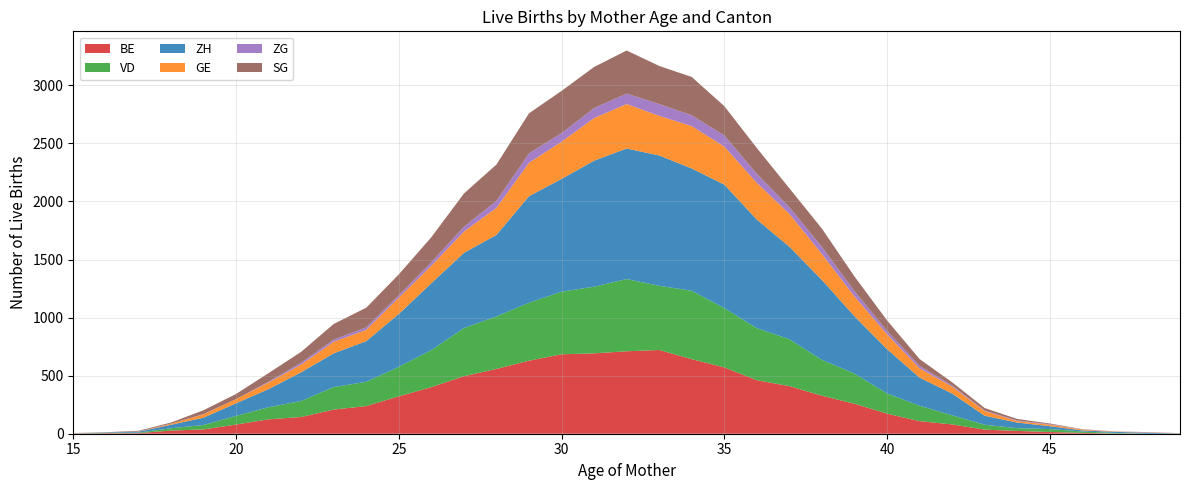

Reading left to right, what are all the values shown in this chart?

BE: 15=0	16=4	17=5	18=27	19=37	20=79	21=124	22=144	23=208	24=238	25=322	26=401	27=495	28=558	29=629	30=684	31=692	32=710	33=721	34=642	35=571	36=461	37=410	38=327	39=258	40=173	41=108	42=80	43=35	44=24	45=15	46=7	47=2	48=0	49=0
VD: 15=0	16=4	17=4	18=20	19=38	20=75	21=104	22=138	23=194	24=209	25=254	26=319	27=415	28=452	29=499	30=539	31=574	32=622	33=553	34=589	35=511	36=448	37=404	38=309	39=260	40=174	41=133	42=79	43=42	44=24	45=25	46=12	47=5	48=0	49=1
ZH: 15=2	16=3	17=8	18=30	19=63	20=108	21=156	22=247	23=290	24=350	25=455	26=576	27=647	28=702	29=917	30=971	31=1085	32=1124	33=1122	34=1053	35=1063	36=935	37=796	38=688	39=493	40=381	41=242	42=187	43=78	44=48	45=25	46=9	47=9	48=8	49=2
GE: 15=2	16=0	17=1	18=9	19=29	20=36	21=57	22=66	23=100	24=97	25=140	26=150	27=183	28=233	29=288	30=320	31=367	32=383	33=341	34=365	35=328	36=316	37=283	38=223	39=171	40=128	41=80	42=60	43=40	44=13	45=13	46=7	47=3	48=2	49=2
ZG: 15=1	16=0	17=1	18=1	19=2	20=0	21=7	22=16	23=19	24=22	25=21	26=30	27=42	28=60	29=81	30=74	31=86	32=90	33=102	34=93	35=96	36=78	37=57	38=62	39=46	40=30	41=21	42=10	43=4	44=5	45=4	46=2	47=1	48=2	49=0
SG: 15=1	16=2	17=6	18=9	19=33	20=44	21=74	22=94	23=134	24=169	25=180	26=216	27=286	28=313	29=345	30=364	31=354	32=371	33=328	34=330	35=252	36=222	37=163	38=157	39=126	40=90	41=59	42=27	43=22	44=13	45=6	46=2	47=0	48=2	49=0